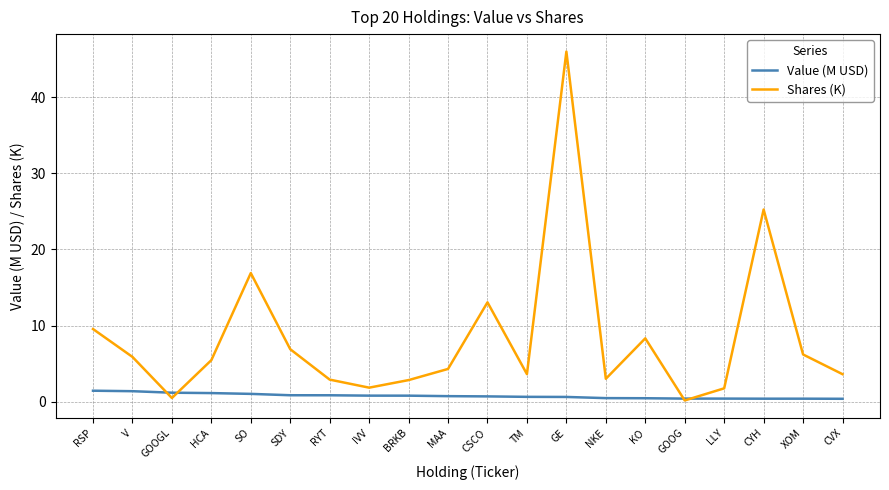

At how many categories does at least one series exceed 25?

2